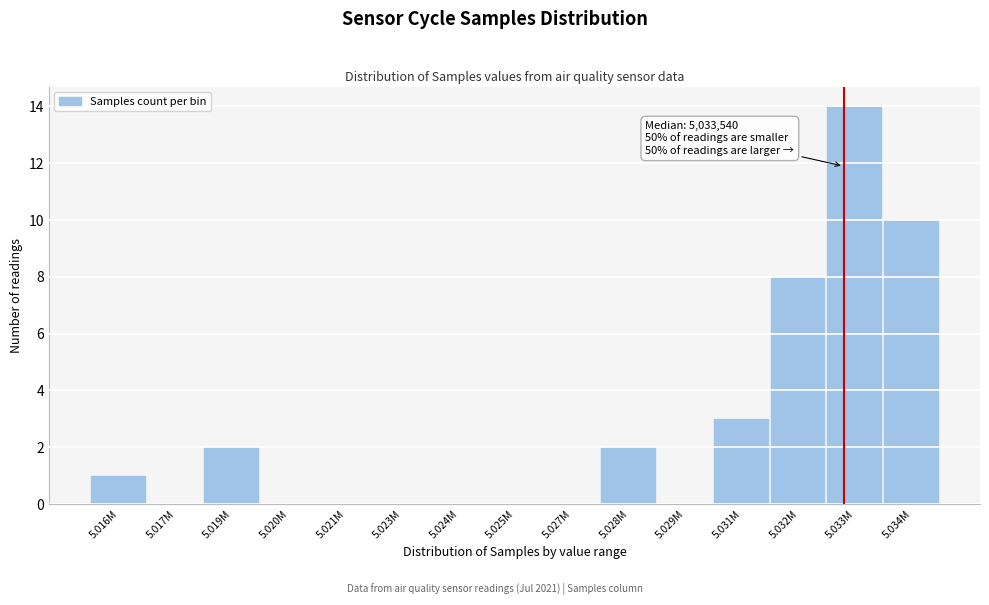

Reading left to right, list all the values displayed in this chart.

5.016M=1	5.017M=0	5.019M=2	5.020M=0	5.021M=0	5.023M=0	5.024M=0	5.025M=0	5.027M=0	5.028M=2	5.029M=0	5.031M=3	5.032M=8	5.033M=14	5.034M=10